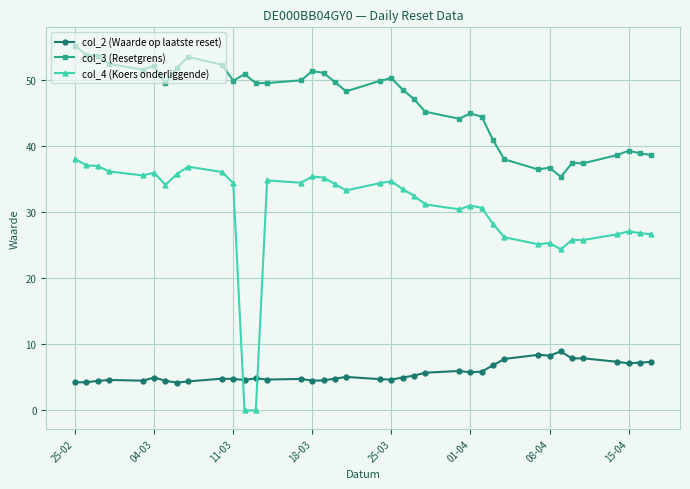

After their last crossing, which series has the higher values: col_2 (Waarde op laatste reset) or col_4 (Koers onderliggende)?

col_4 (Koers onderliggende)